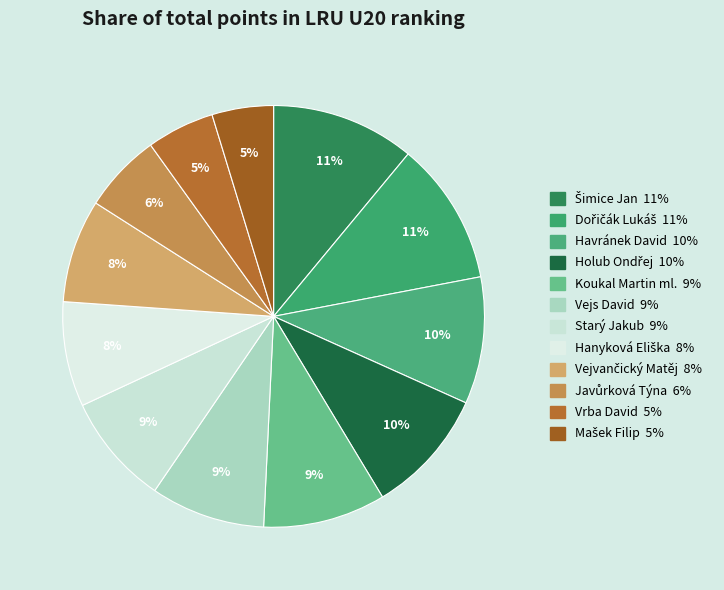

Count the number of slices in the pie.

12